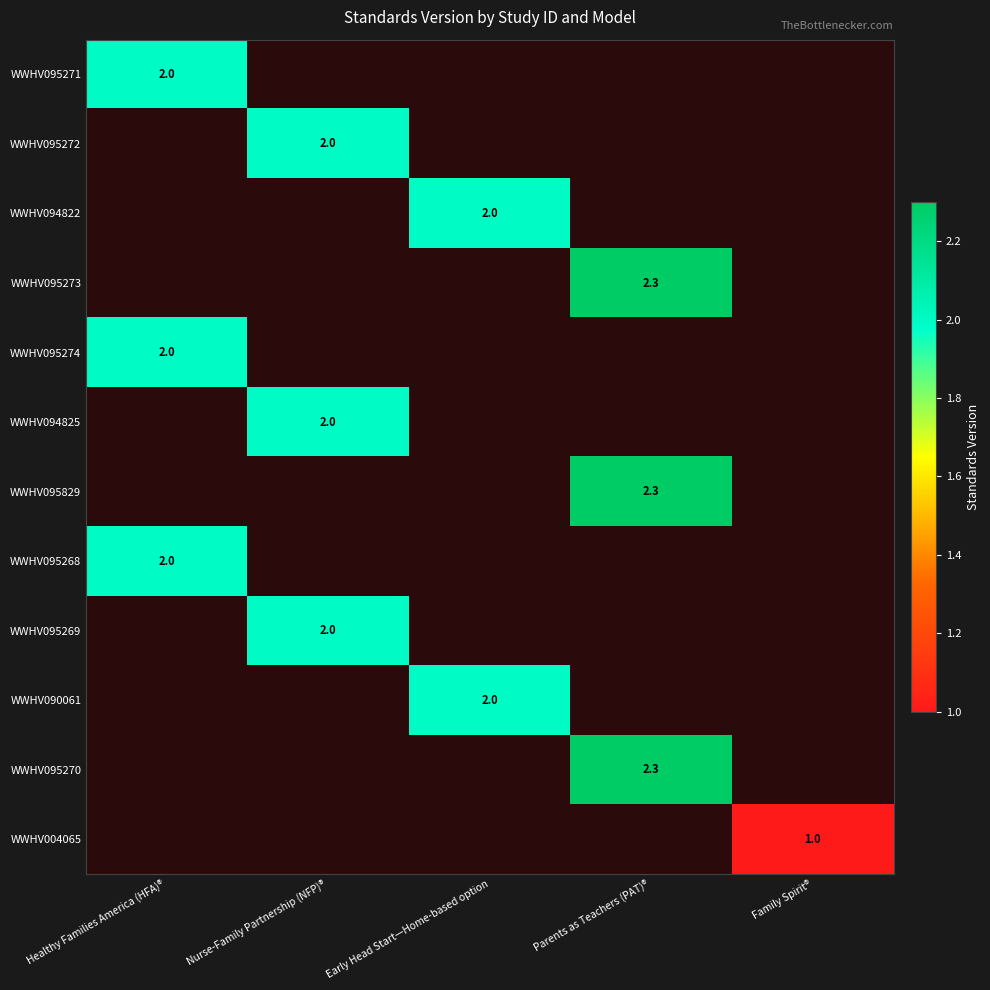

What is the smallest value displayed?

1.0